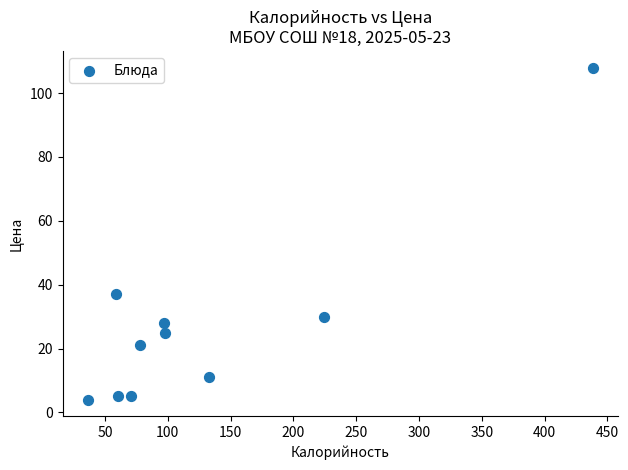

What Y value in the scatter plot is closest to 56?

37